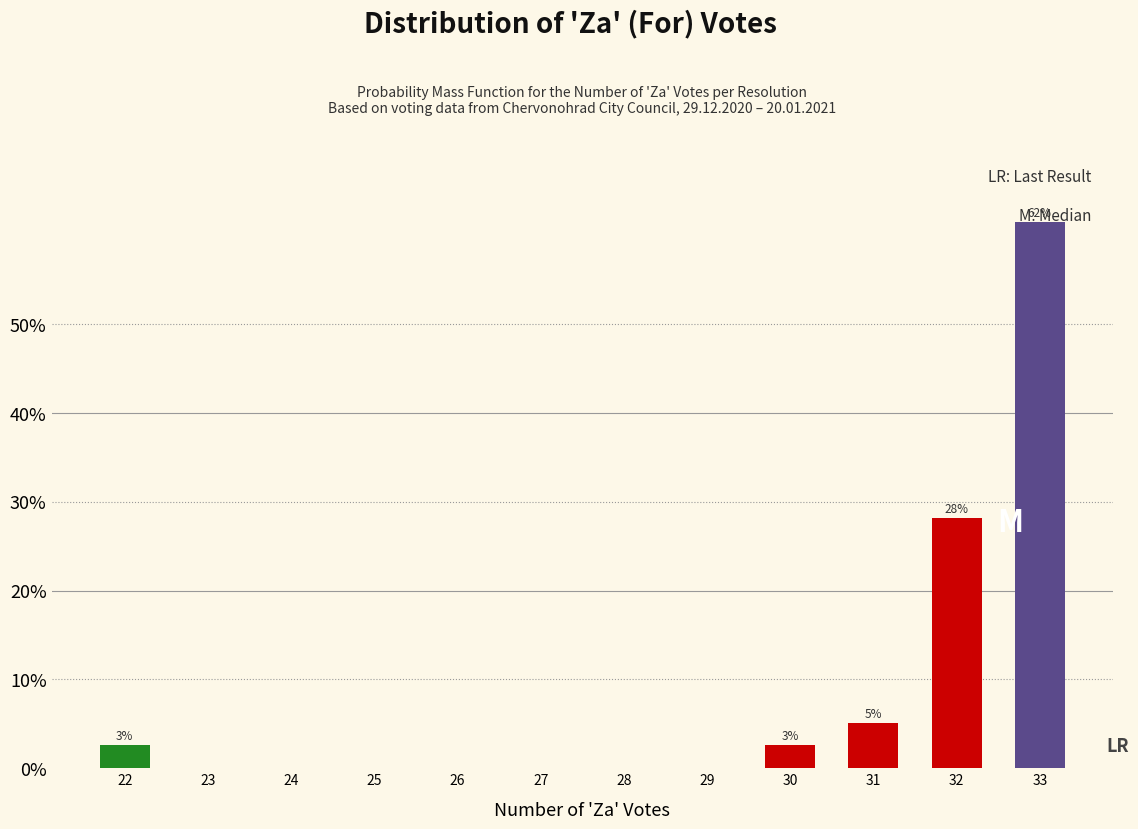

Which category has the highest value across all series?

33